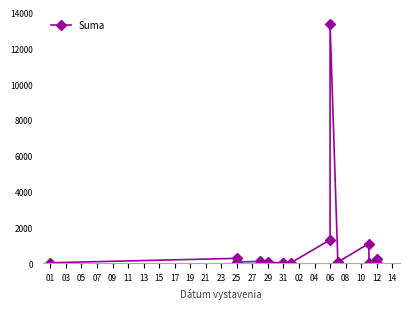

What is the change in value from 17 to 23?

-205.1